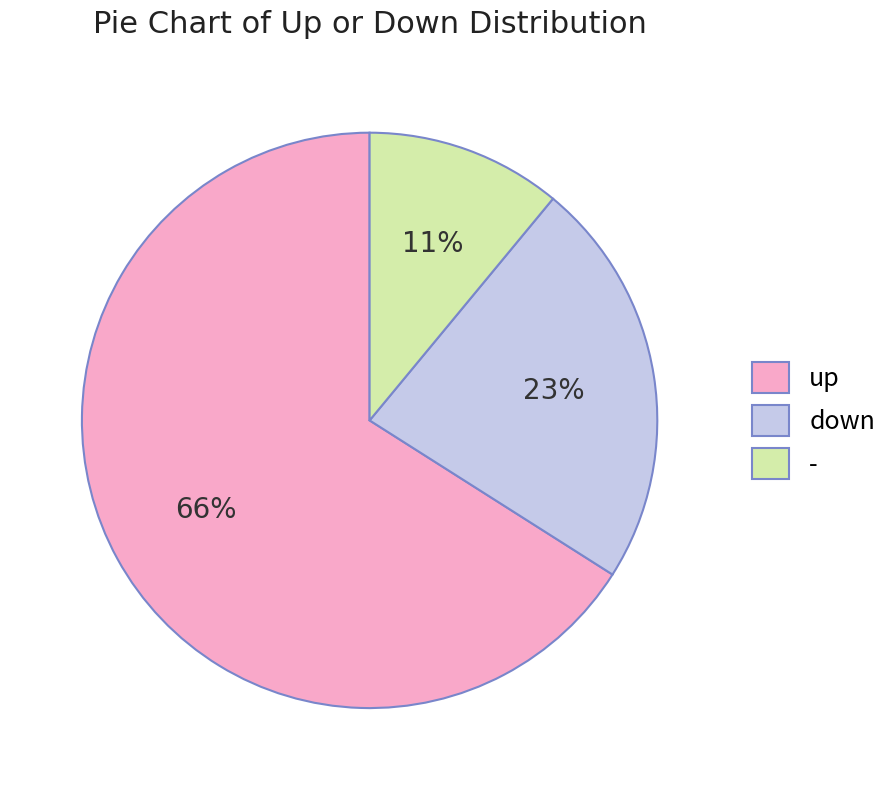

Which category has the biggest portion of the pie?

up